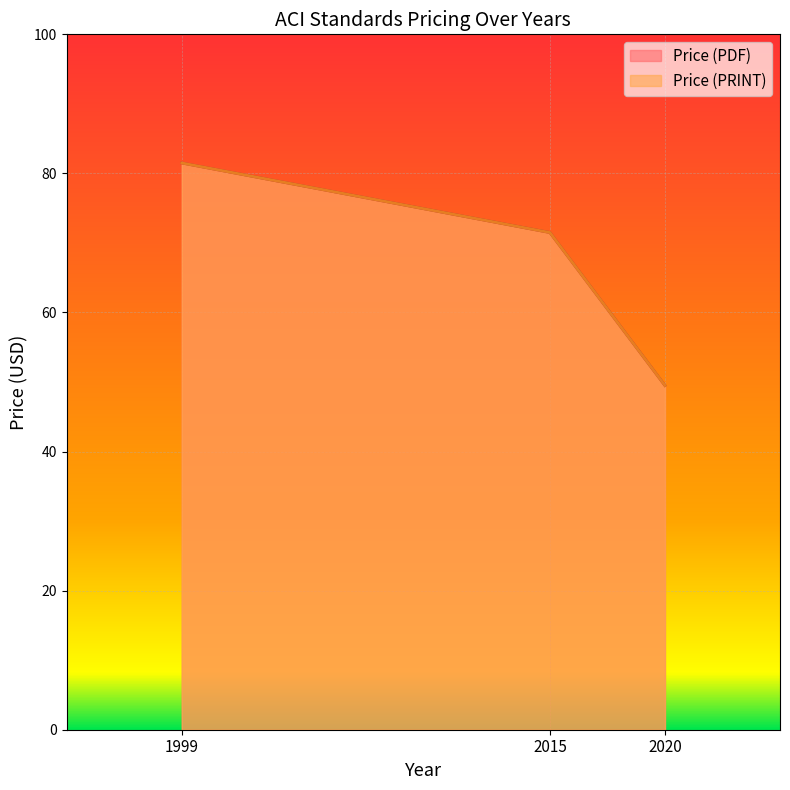

Between 1999 and 2015, which series saw the biggest shift?

Price (PDF)